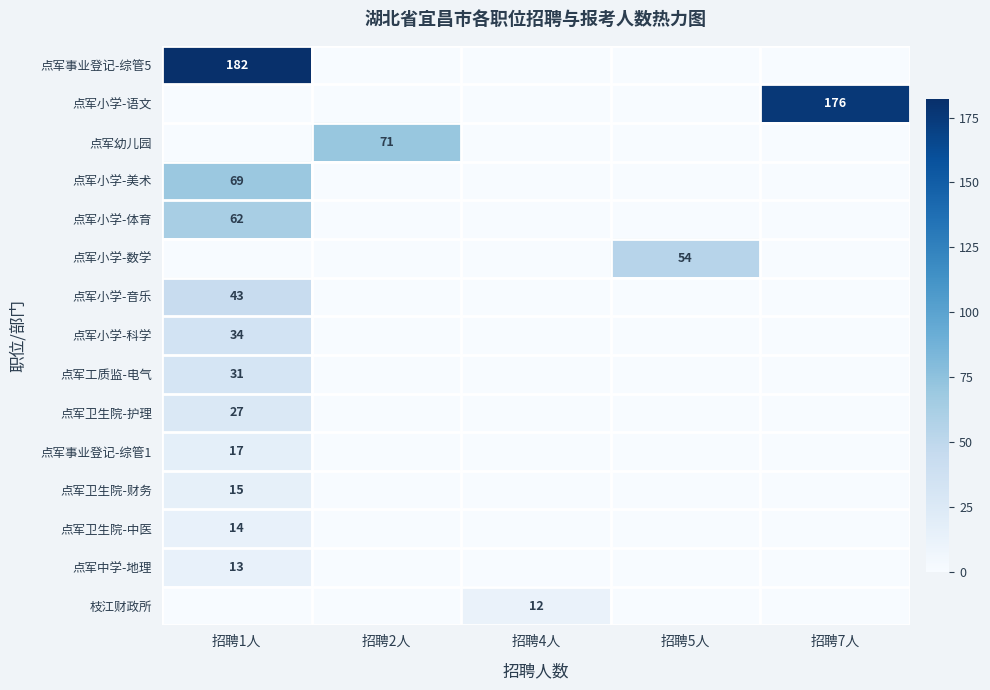

Is it true that 点军小学-科学 equals 15 at 招聘1人?

False